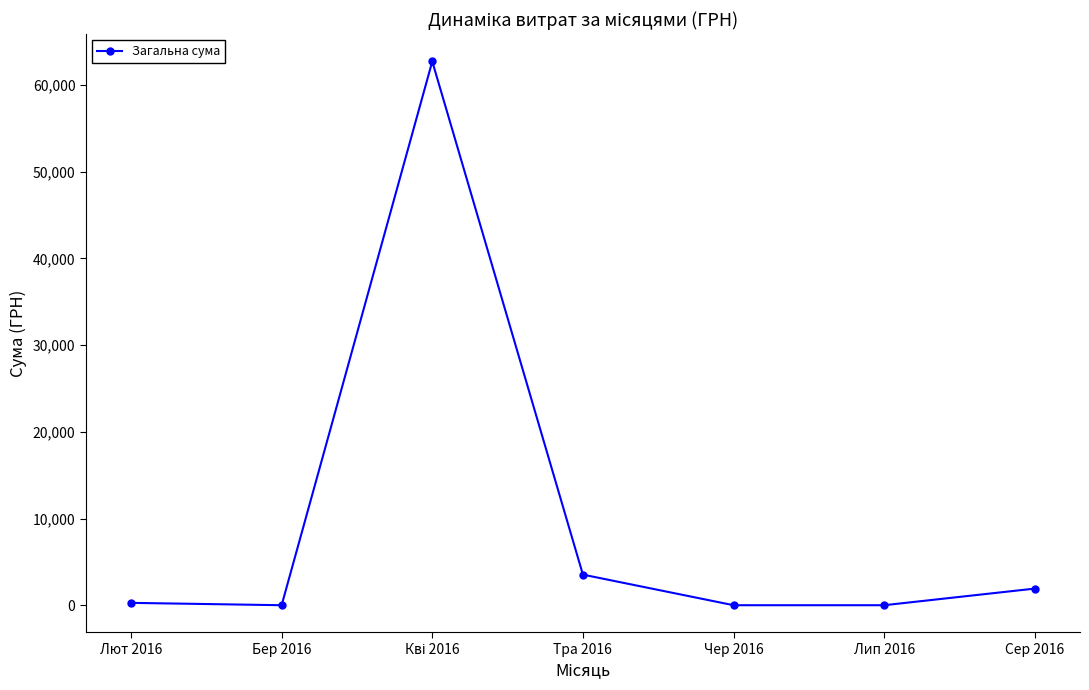

How many lines are shown in the chart?

1